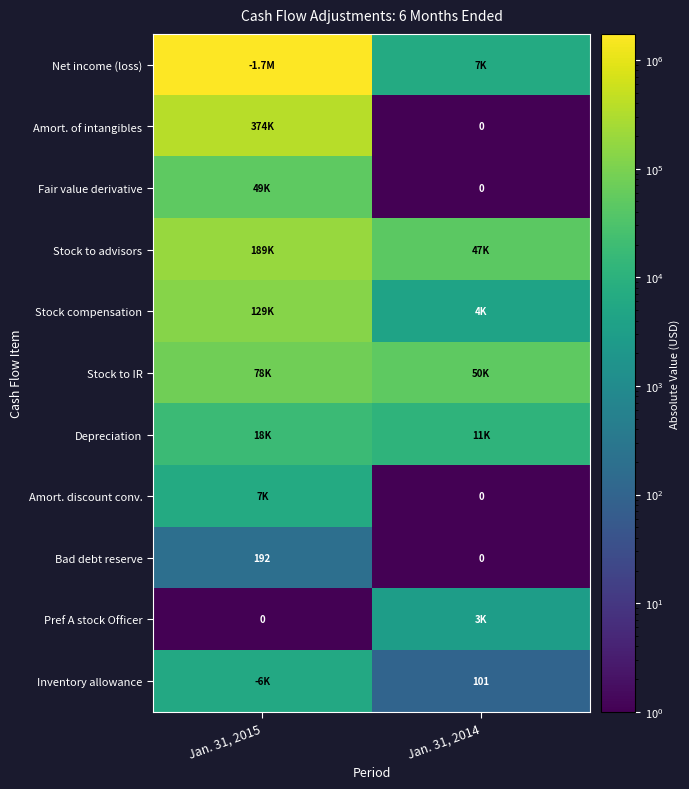

What is the highest value of the Bad debt reserve series?

192